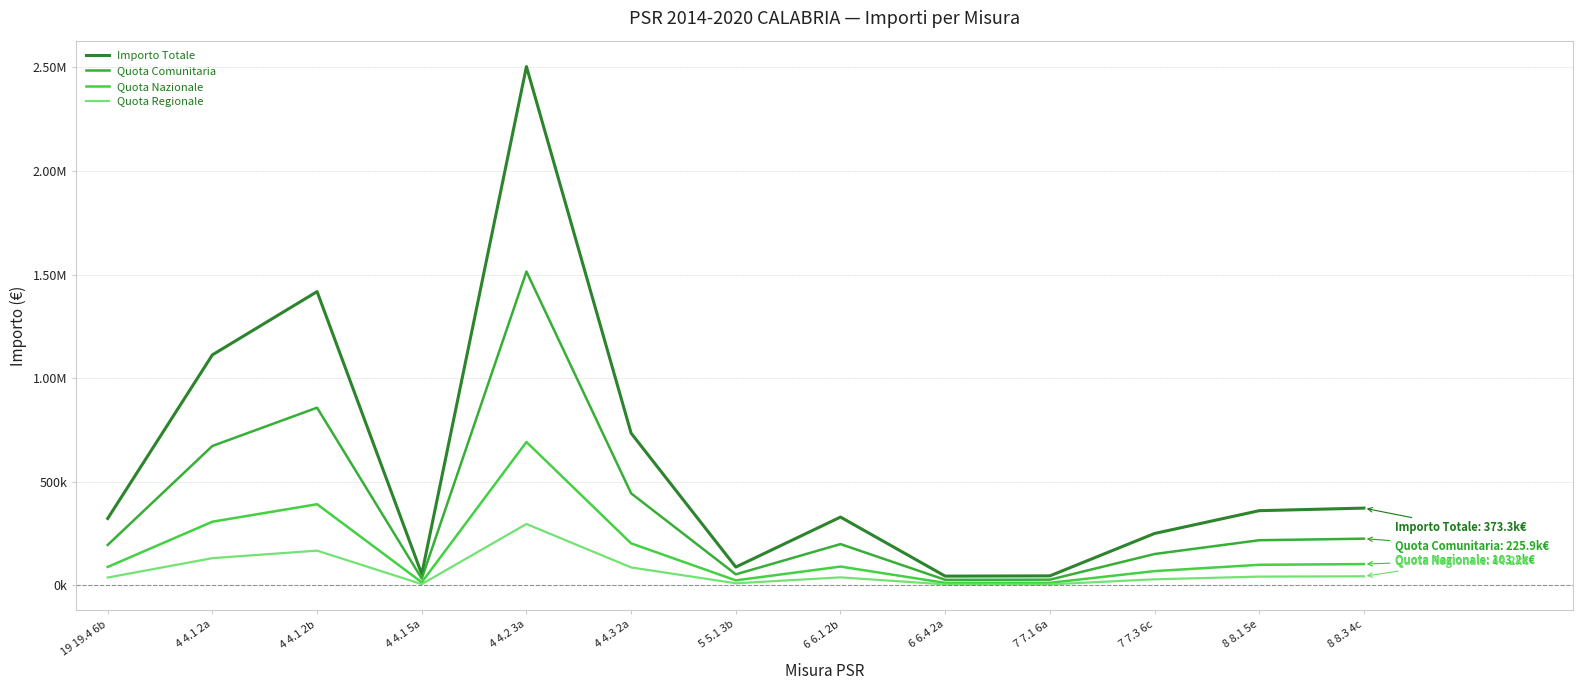

Does the chart display data point markers on the line(s)?

No